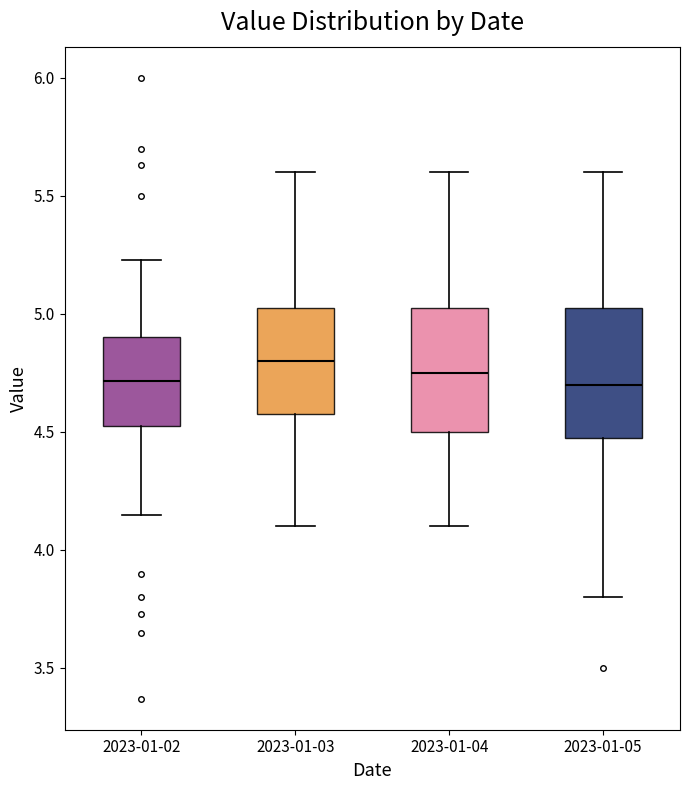

Where is the upper edge of the box for 2023-01-04 on the y-axis? The values are not printed on the chart, so give them approximately, as read against the axis.

5.05